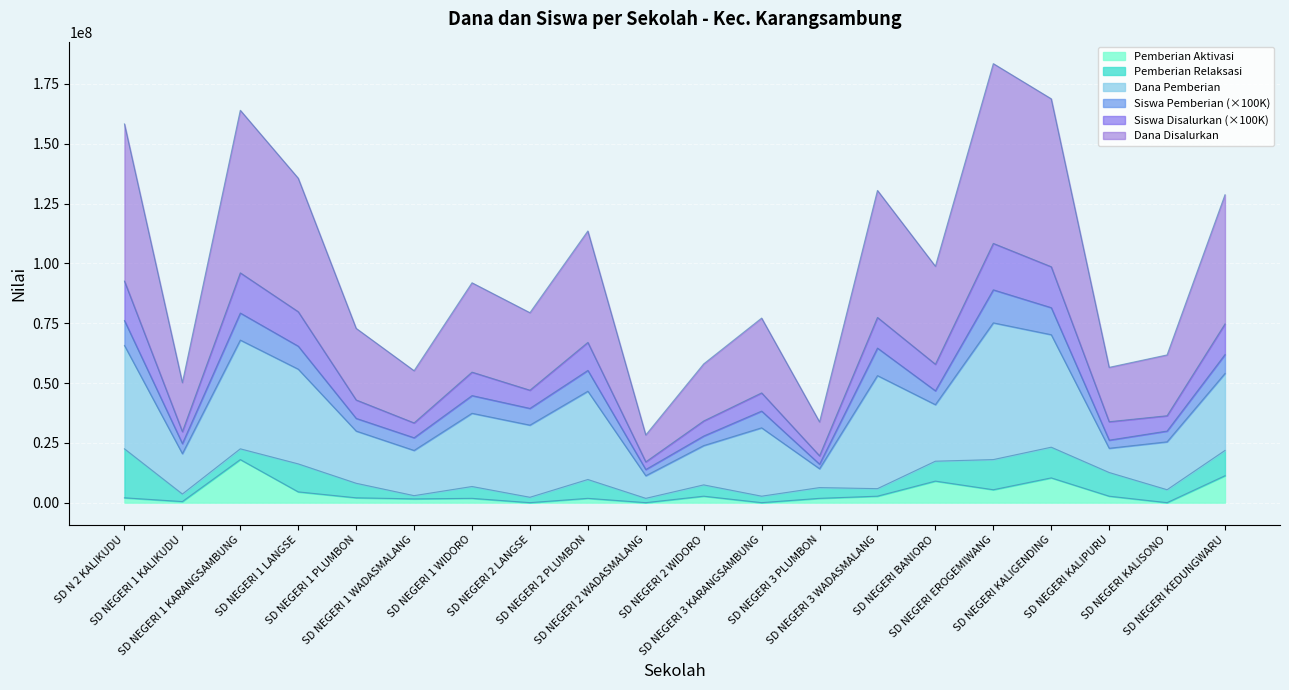

Rank the categories by Siswa Disalurkan value from highest to lowest.

SD NEGERI EROGEMIWANG, SD NEGERI KALIGENDING, SD NEGERI 1 KARANGSAMBUNG, SD N 2 KALIKUDU, SD NEGERI 1 LANGSE, SD NEGERI 3 WADASMALANG, SD NEGERI KEDUNGWARU, SD NEGERI 2 PLUMBON, SD NEGERI BANIORO, SD NEGERI 1 WIDORO, SD NEGERI 2 LANGSE, SD NEGERI 3 KARANGSAMBUNG, SD NEGERI 1 PLUMBON, SD NEGERI KALISONO, SD NEGERI 2 WIDORO, SD NEGERI KALIPURU, SD NEGERI 1 WADASMALANG, SD NEGERI 1 KALIKUDU, SD NEGERI 3 PLUMBON, SD NEGERI 2 WADASMALANG